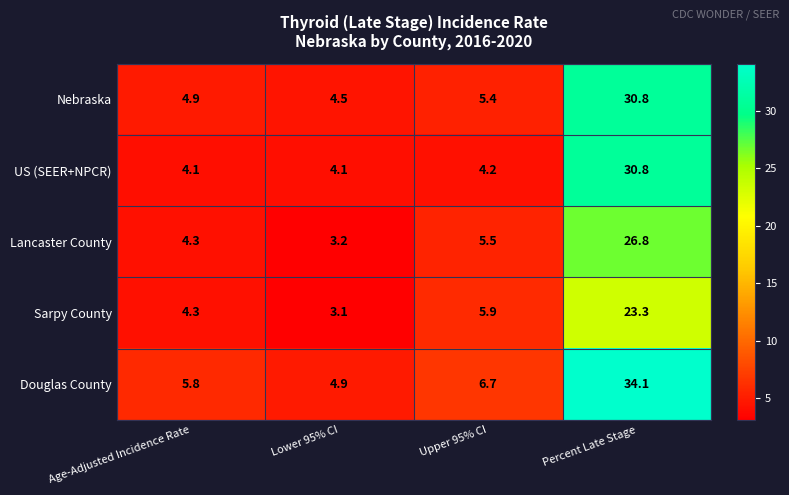

What is the minimum value for US (SEER+NPCR)?

4.1